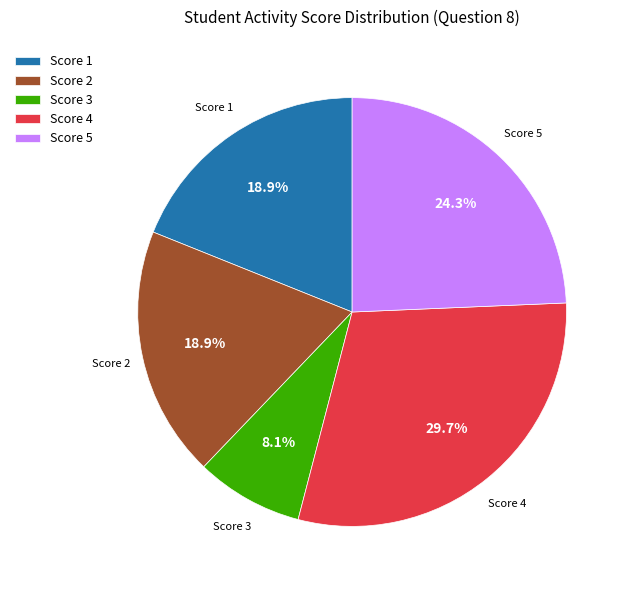

Approximately how many times larger is the value at Score 3 compared to Score 5?

0.3